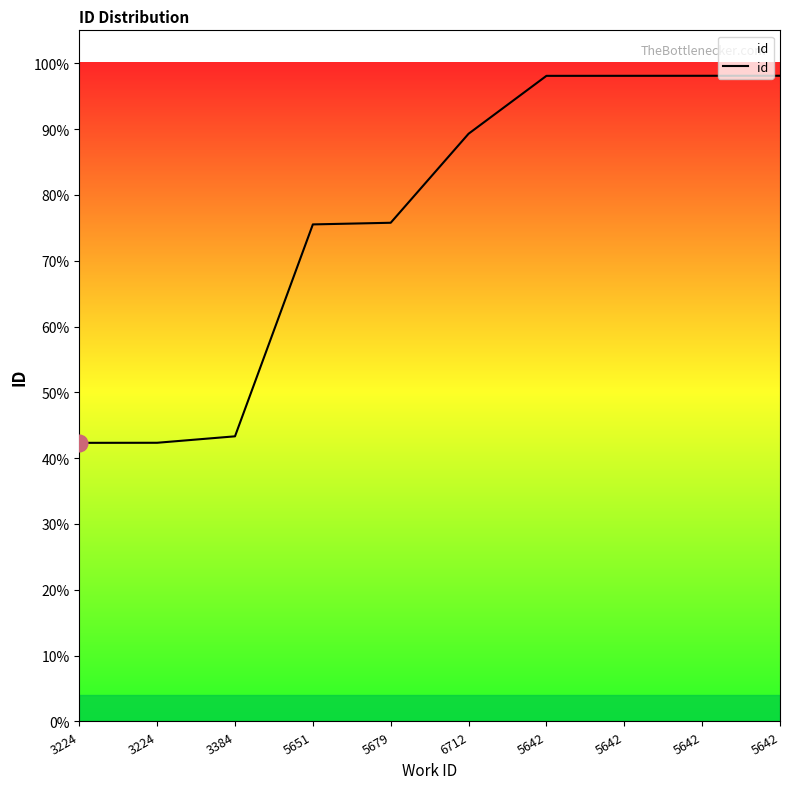

Does the chart have visible grid lines?

No